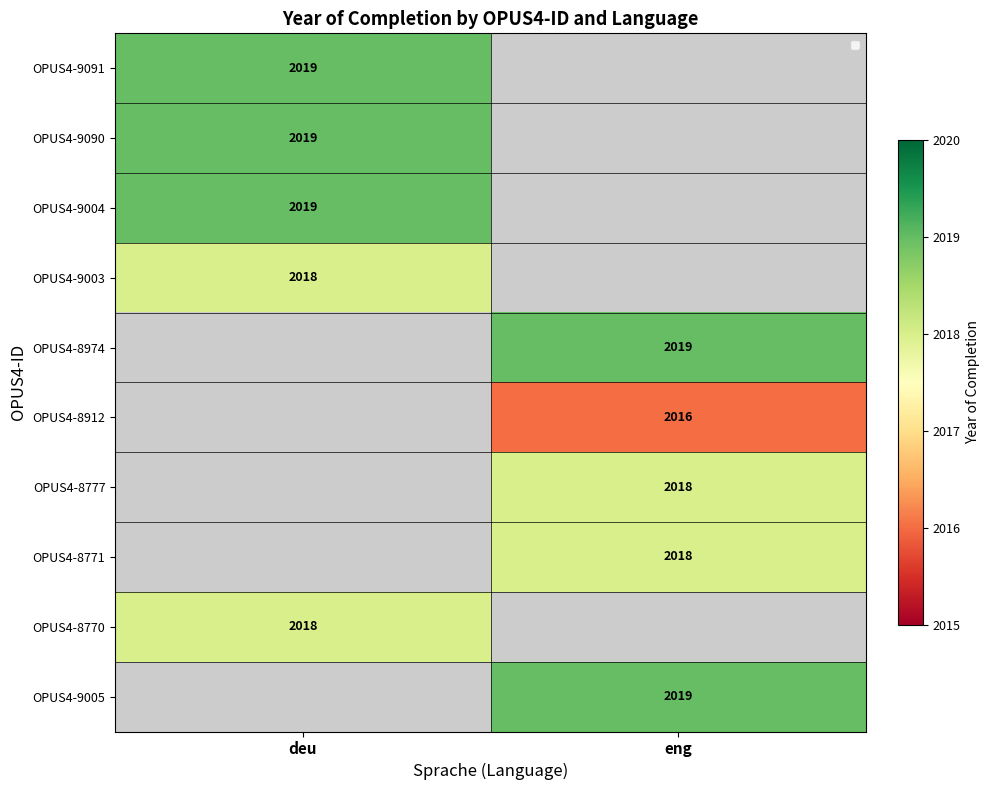

The OPUS4-9004 series shows 1031 at deu. True or false?

False